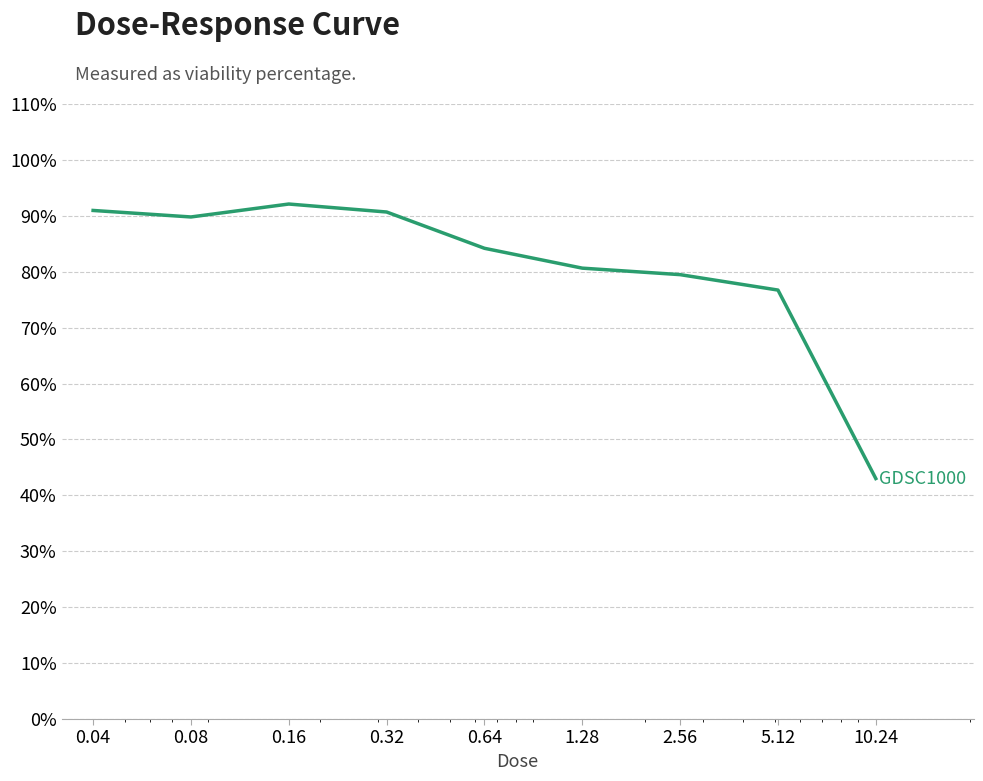

What is the difference between the maximum and minimum values?

49.1